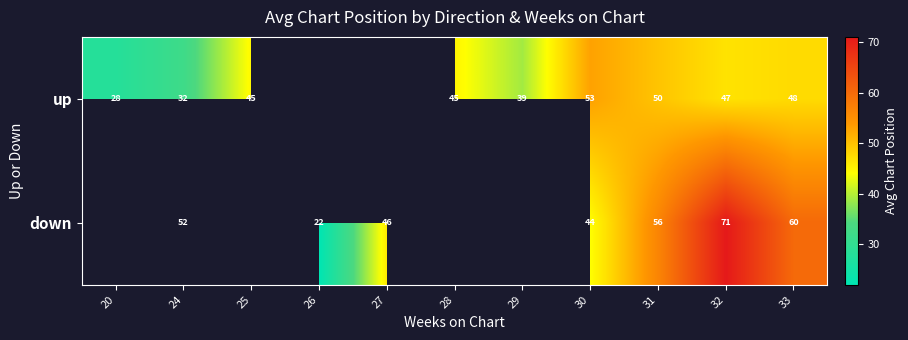

What is the total value across all series at 31?

106